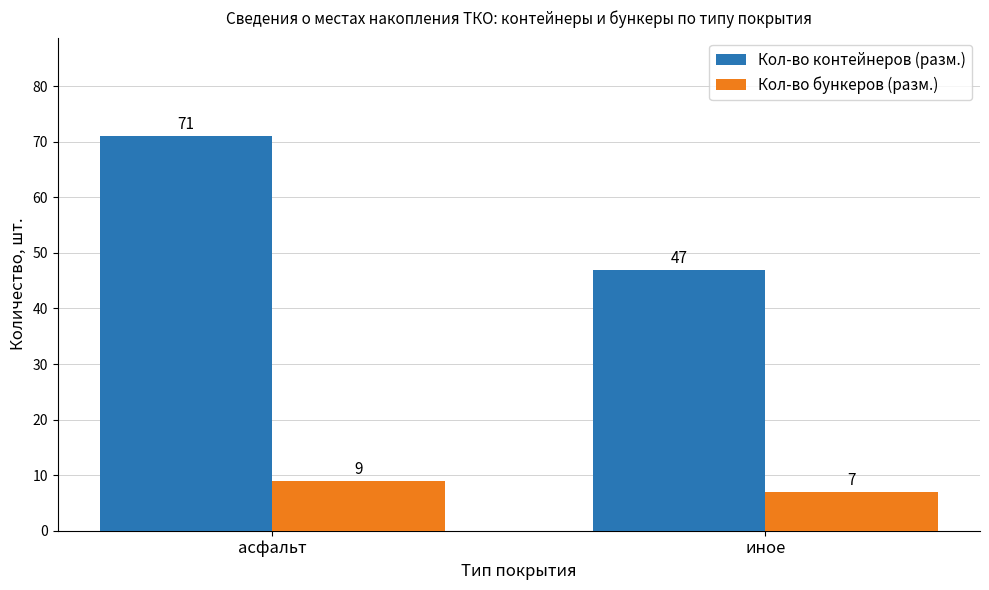

What is the sum of all Кол-во бункеров (разм.) values?

16